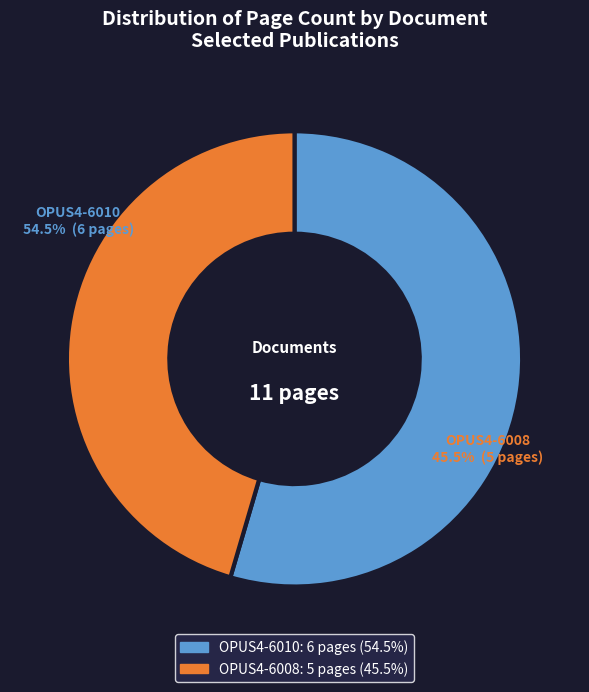

What is the change in value from OPUS4-6010 to OPUS4-6008?

-1